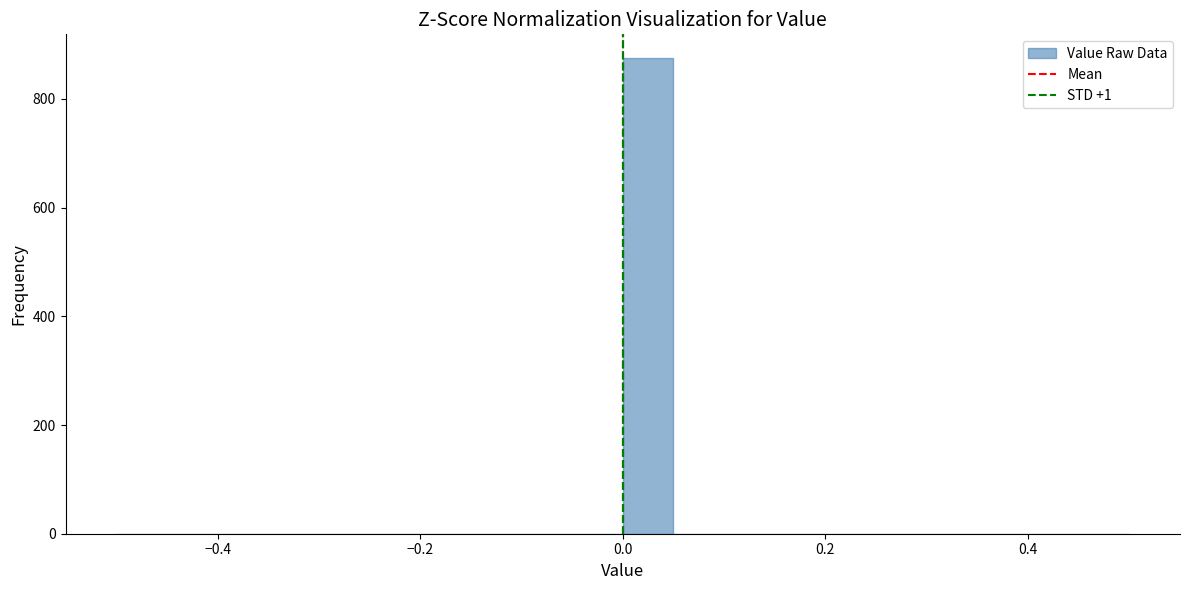

Read against the x-axis, roughly where is the centre of the tallest bar?

0.02